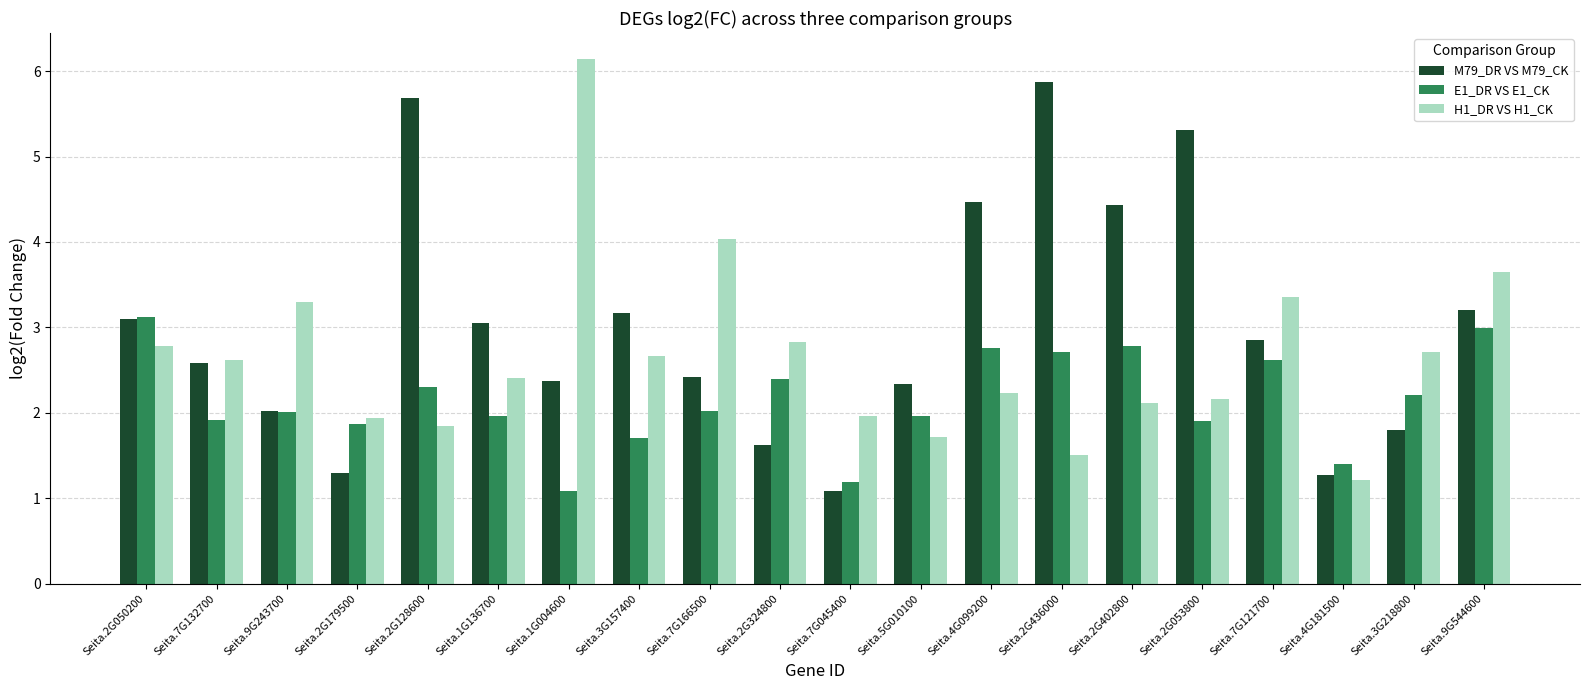

What is the minimum value for E1_DR VS E1_CK?

1.1